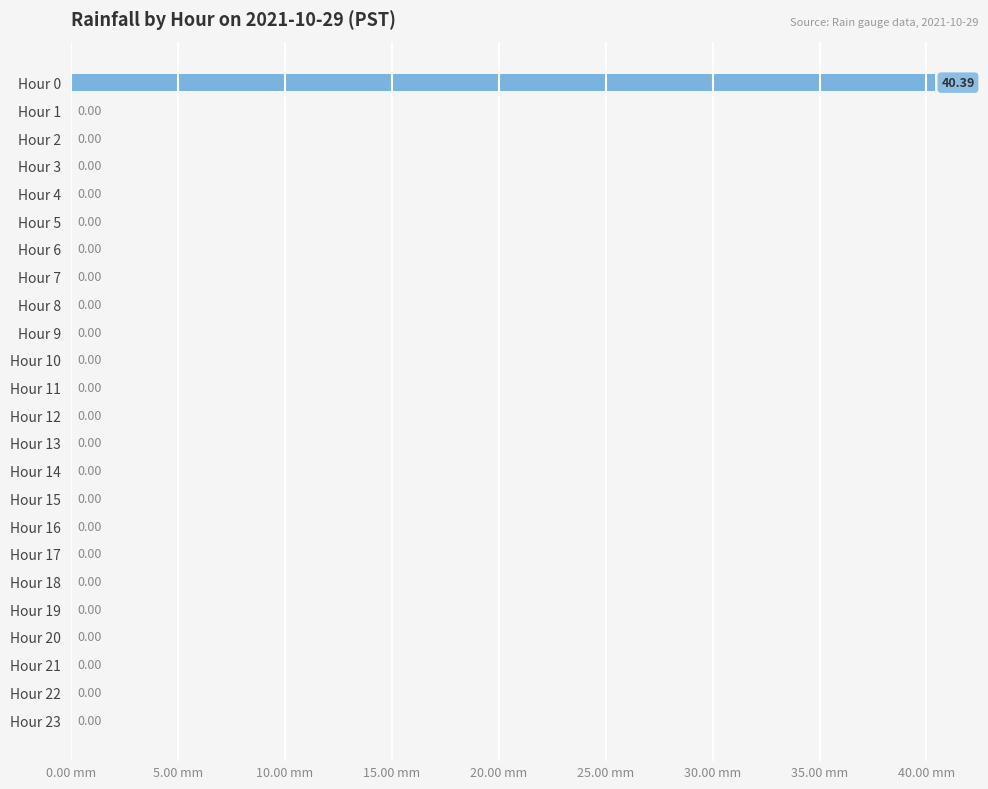

What is the sum of all values?

40.4